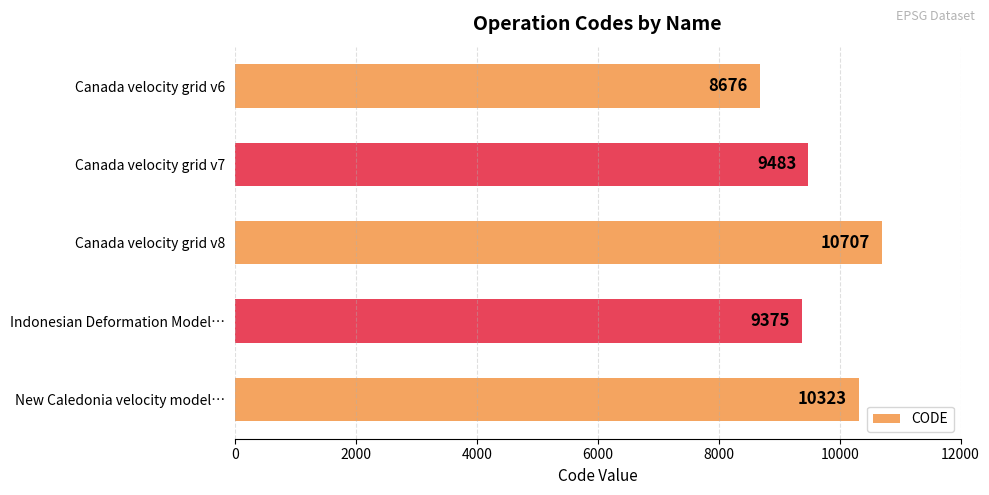

How many values are below 9483?

2